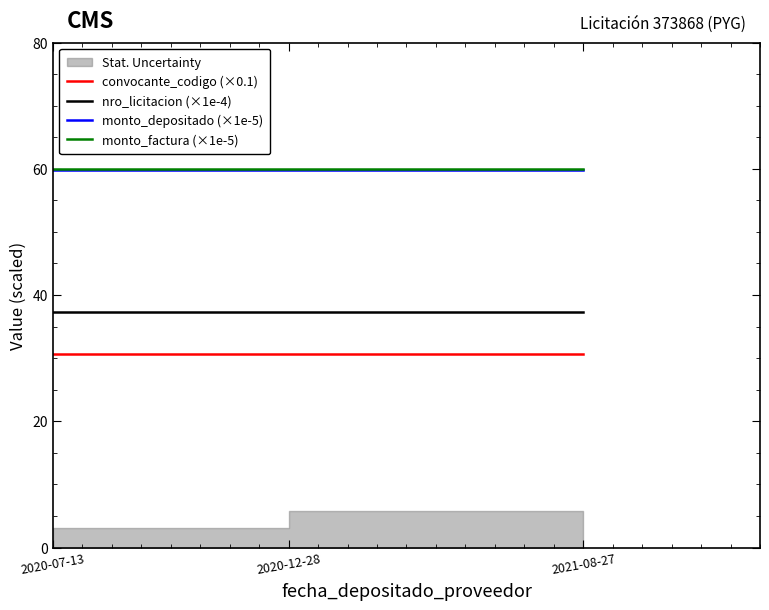

What is the difference between the highest and lowest values at 2020-07-13?

29.3